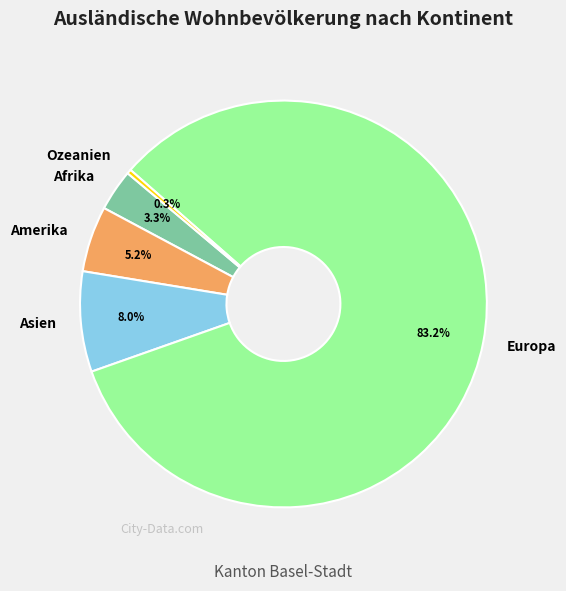

Which slice is the smallest?

Ozeanien